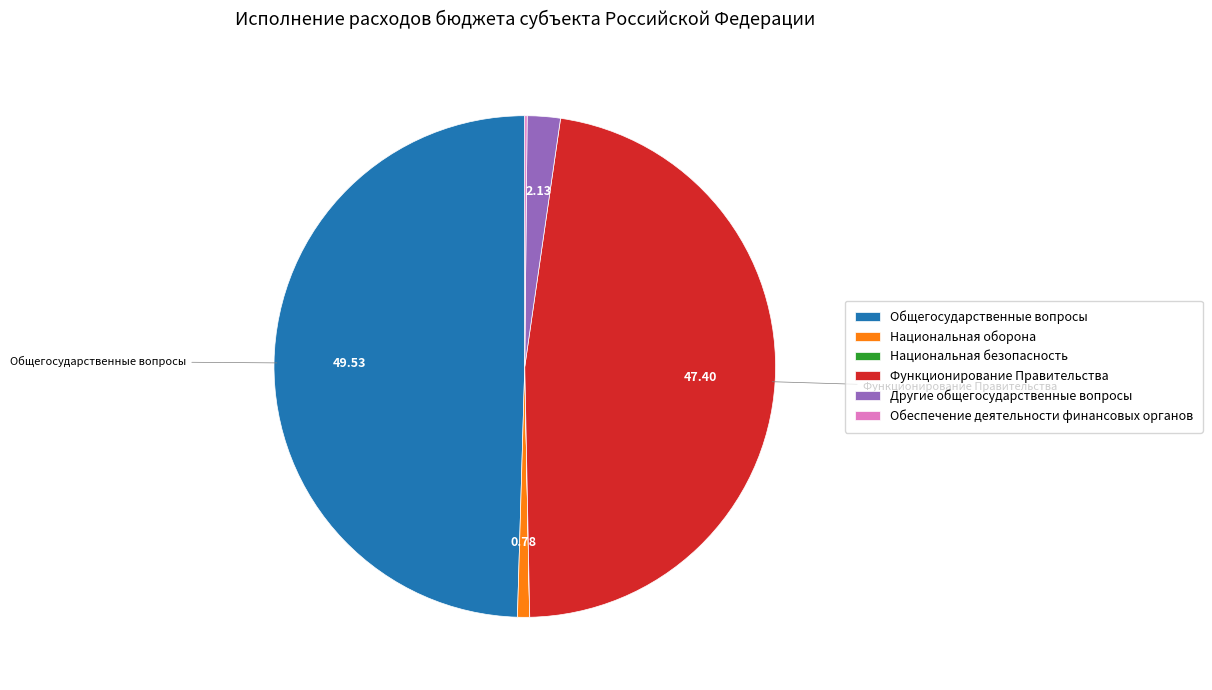

To the nearest percent, what is the difference between the largest and smallest slice percentages?

50%